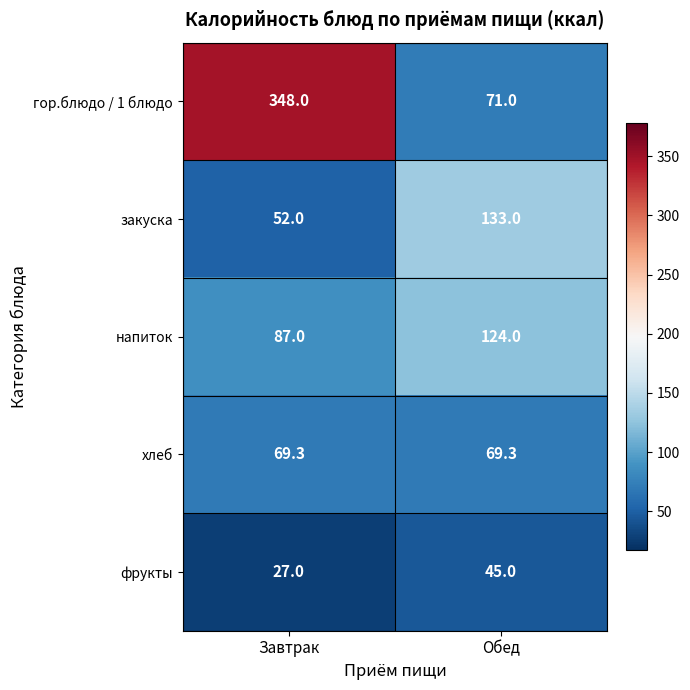

Which label corresponds to the largest value in the chart?

Завтрак